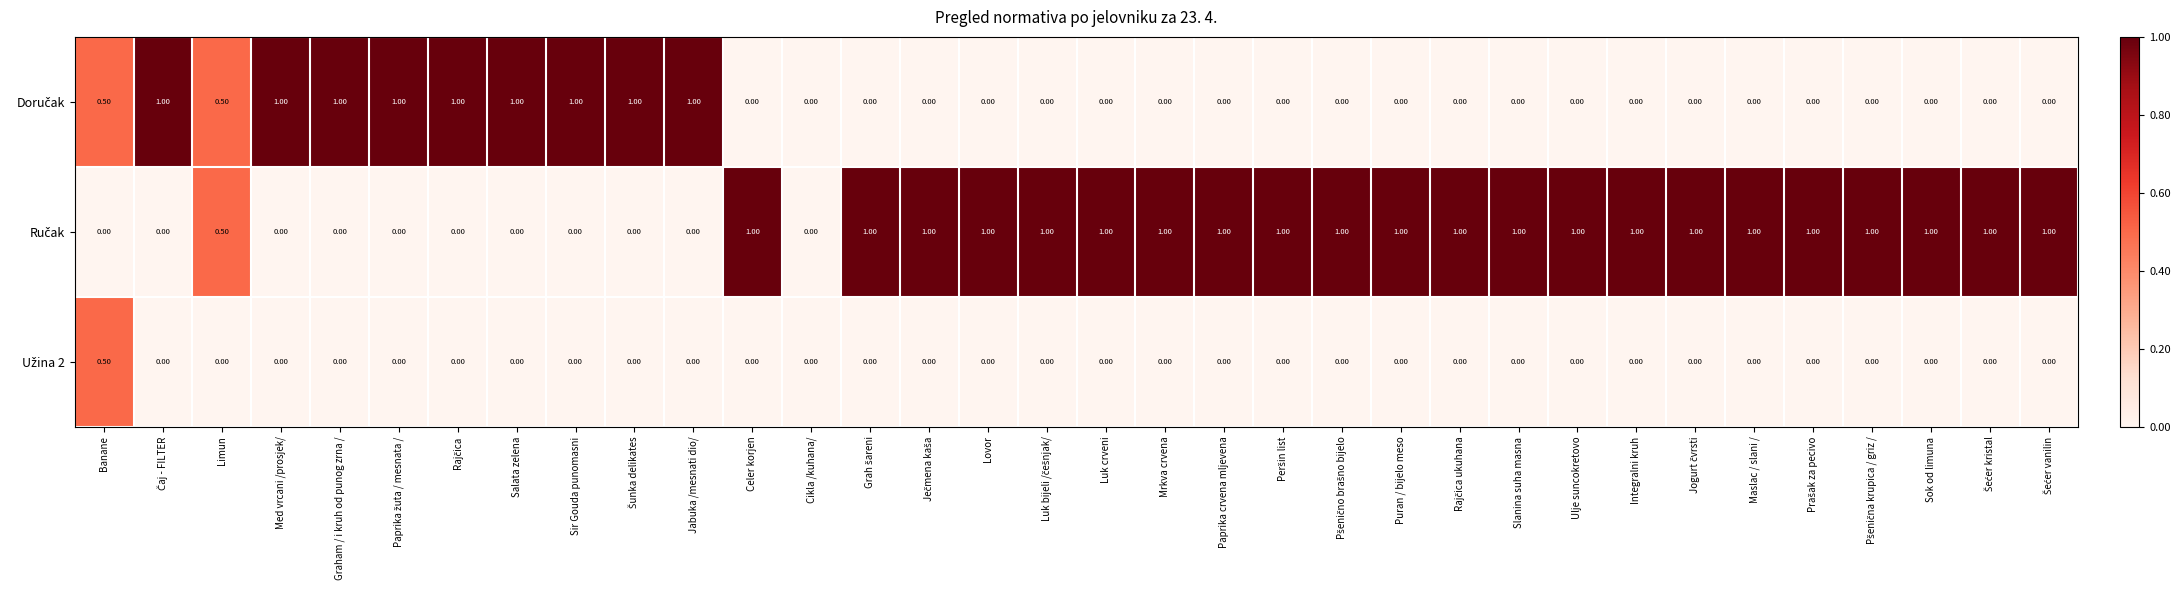

Which series changed the most between Šunka delikates and Šećer kristal?

Doručak